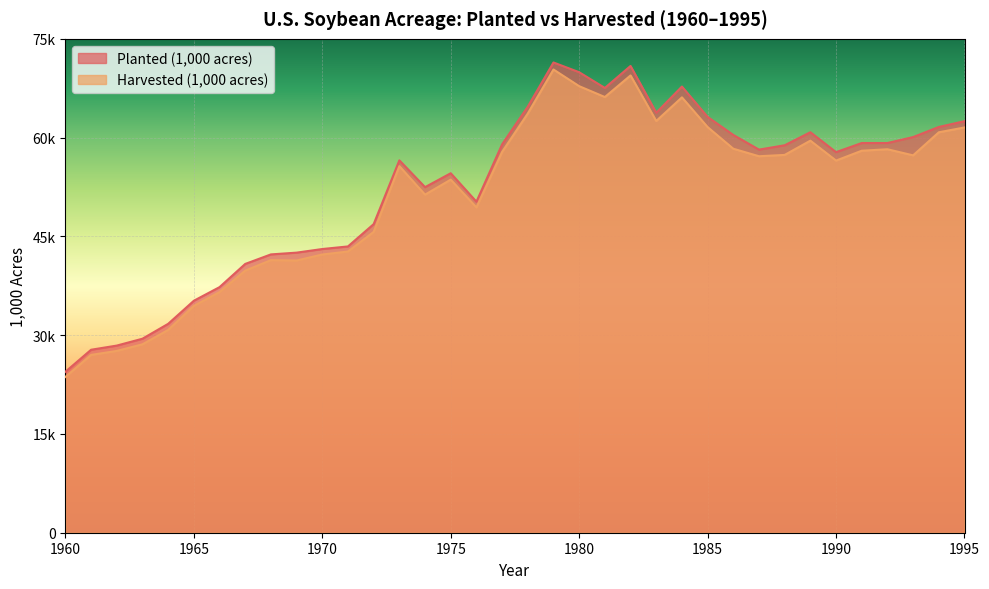

True or false: Harvested (1,000 acres) has more than 1 points higher than both neighbors.

True